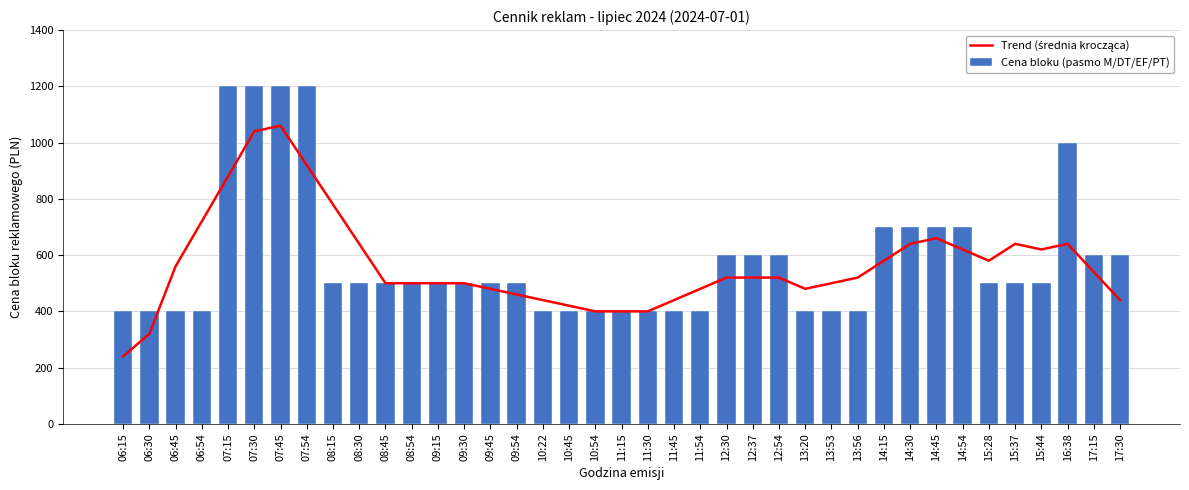

Rank the series at 15:44 from highest to lowest value.

Trend (średnia krocząca), Cena bloku (pasmo M/DT/EF/PT)